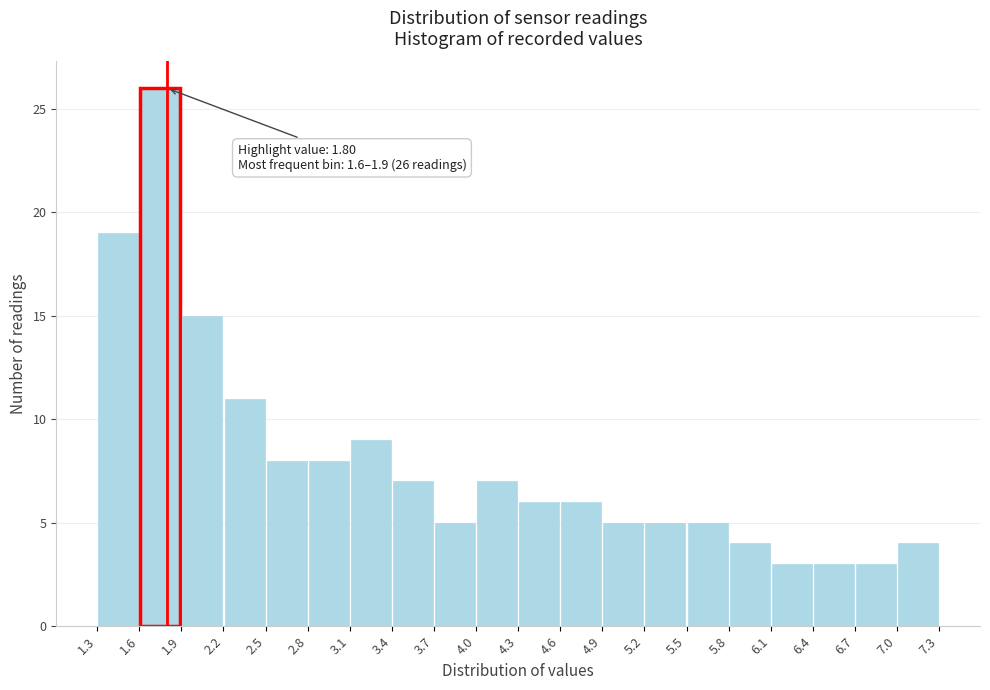

Over which range of the x-axis is the bar tallest?

1.6 to 1.9